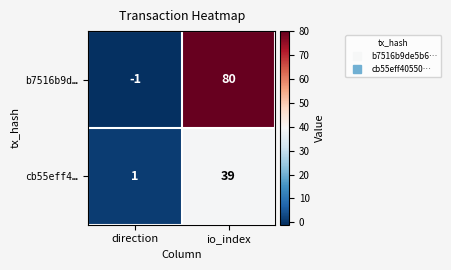

At which category does the chart reach its minimum across all series?

direction